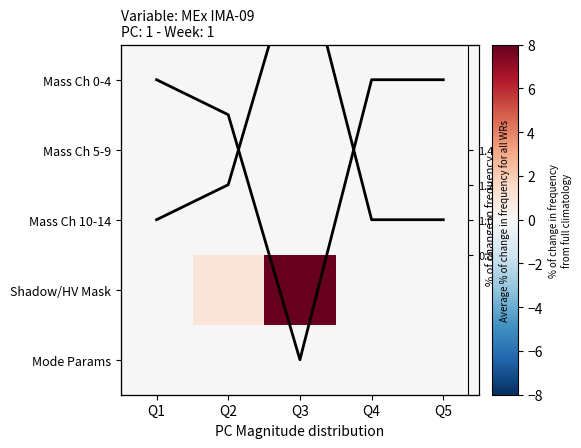

Which has a higher value, Q2 or Q4?

Q2